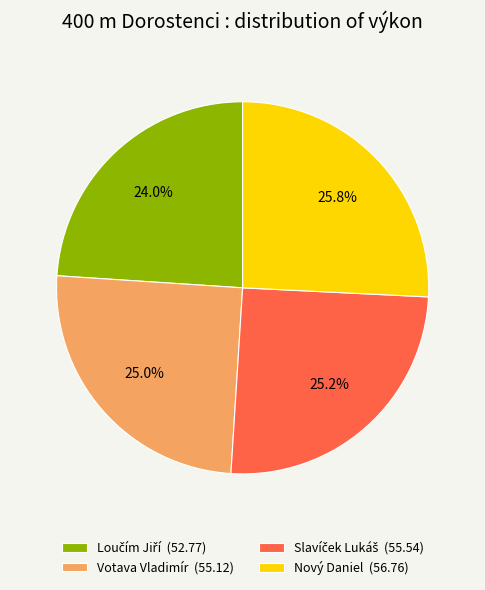

Is there any slice that represents more than half of the pie?

No